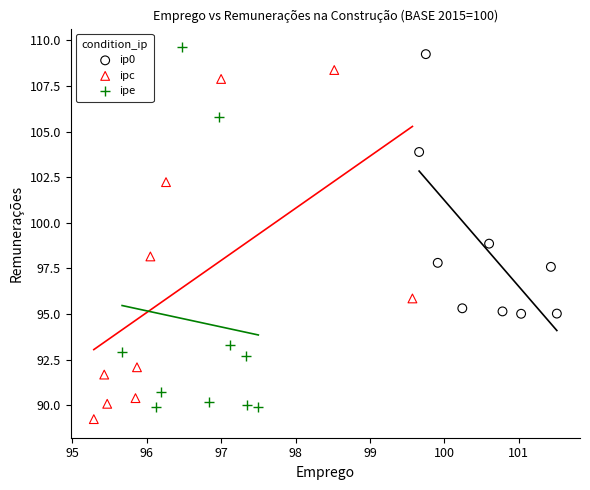

Which series has the widest spread of Y values?

ipe